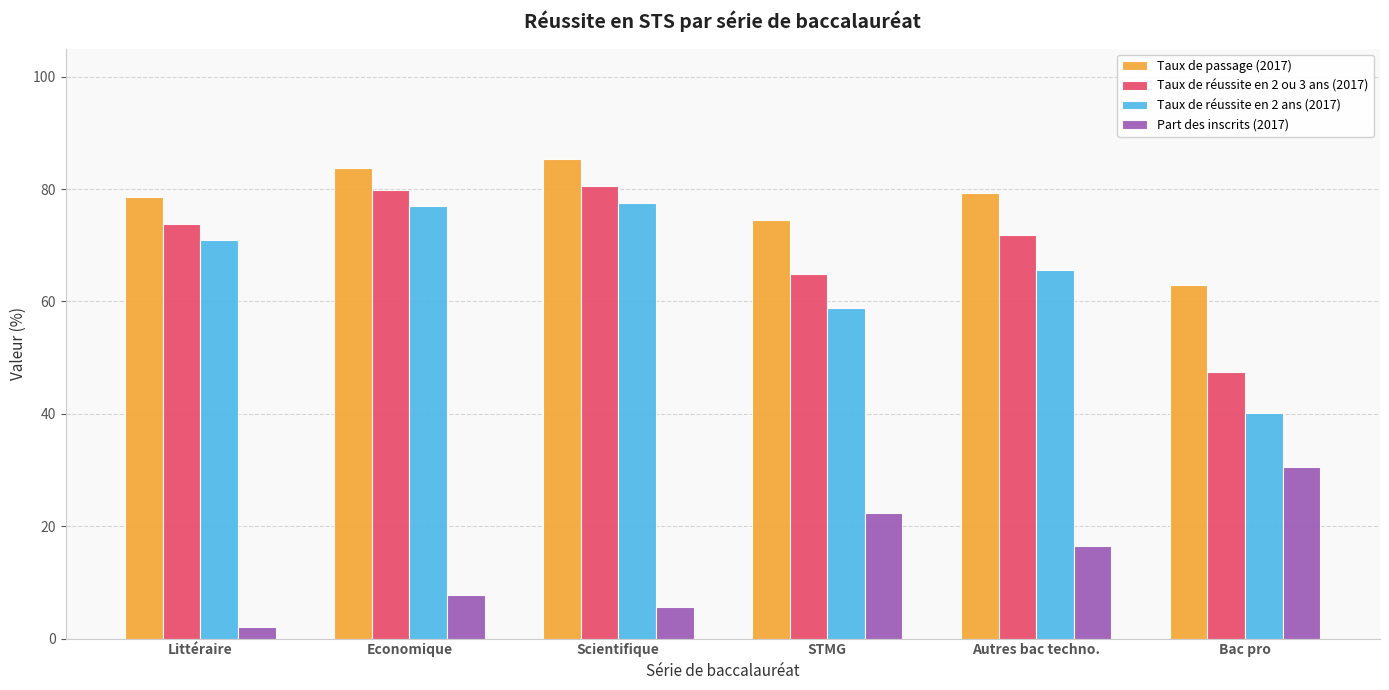

What are all the series names shown in the legend?

Taux de passage (2017), Taux de réussite en 2 ou 3 ans (2017), Taux de réussite en 2 ans (2017), Part des inscrits (2017)